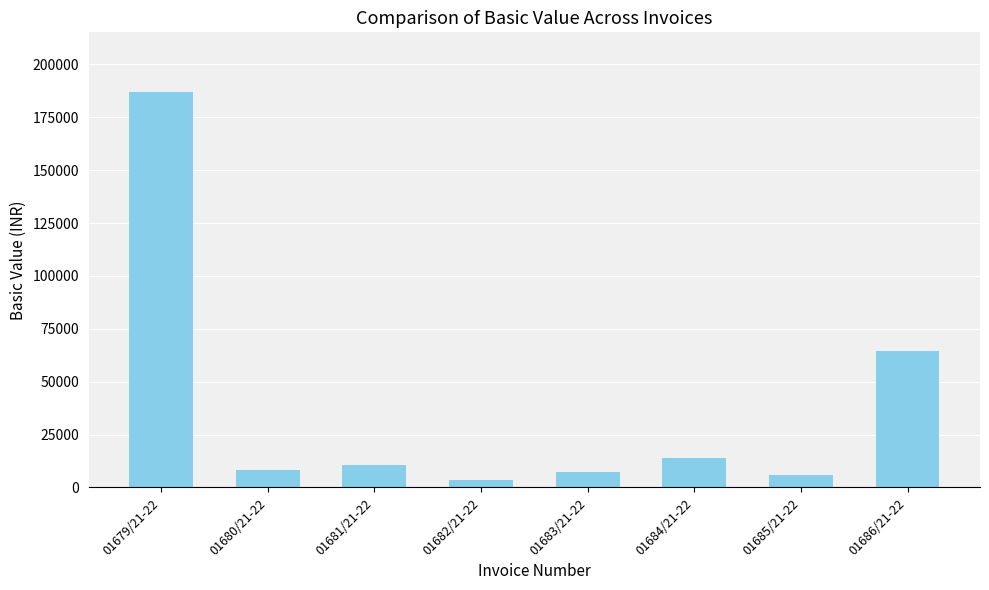

What is the change in value from 01681/21-22 to 01686/21-22?

+53915